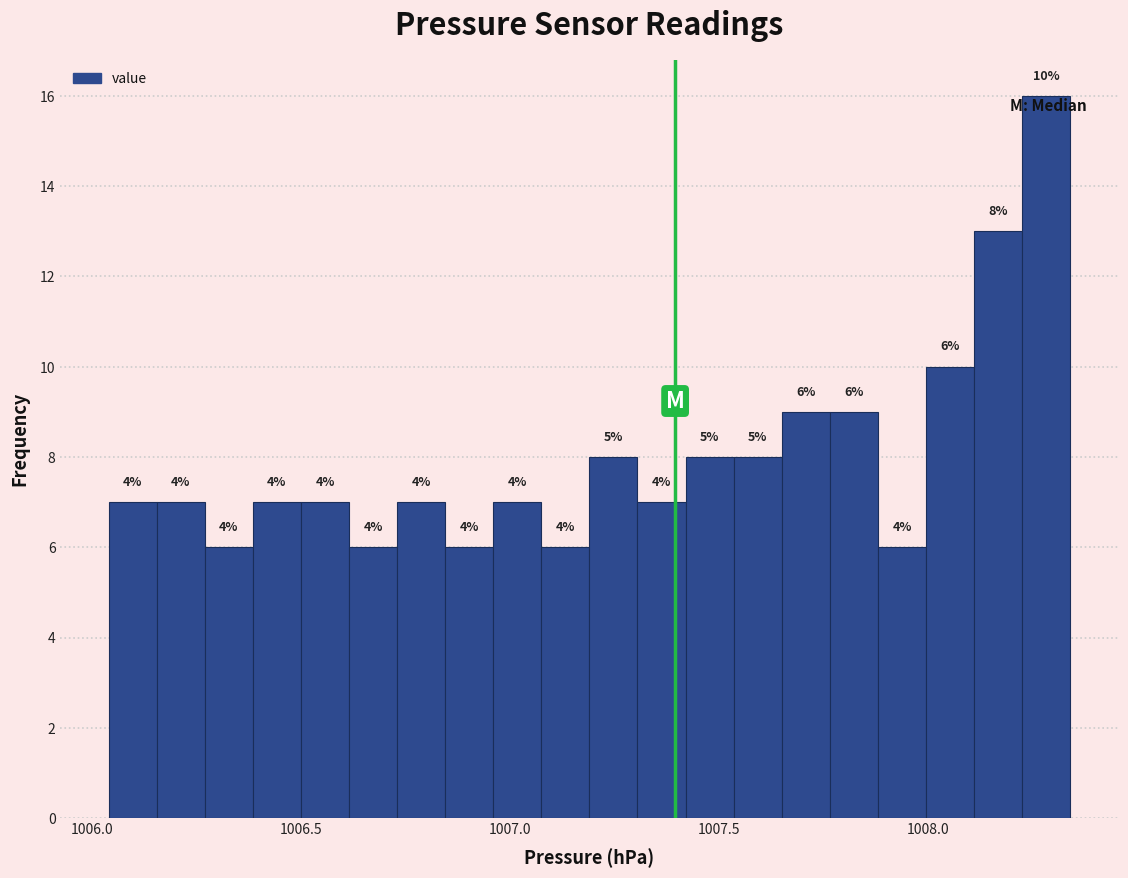

Around what value on the x-axis is the tallest bar? Give the approximate position of its centre, as read against the axis.

1008.30